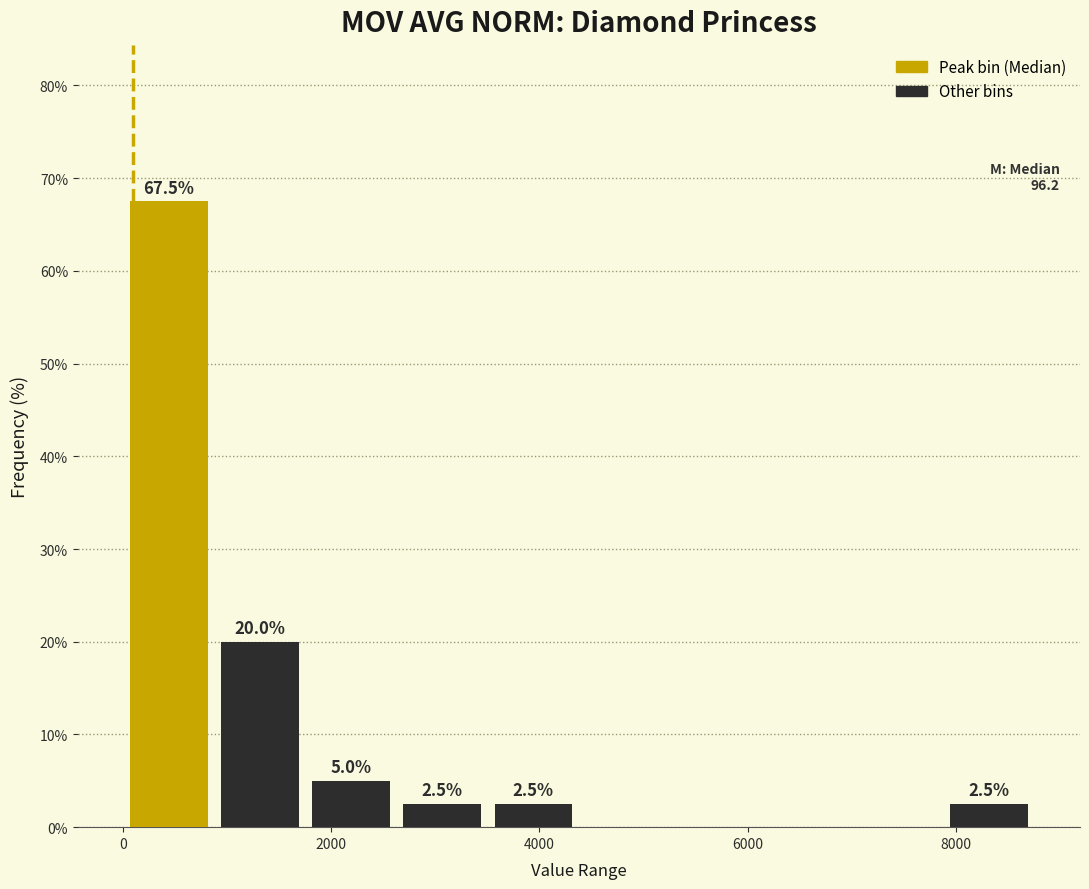

Which range on the x-axis has the tallest bar?

0 to 800